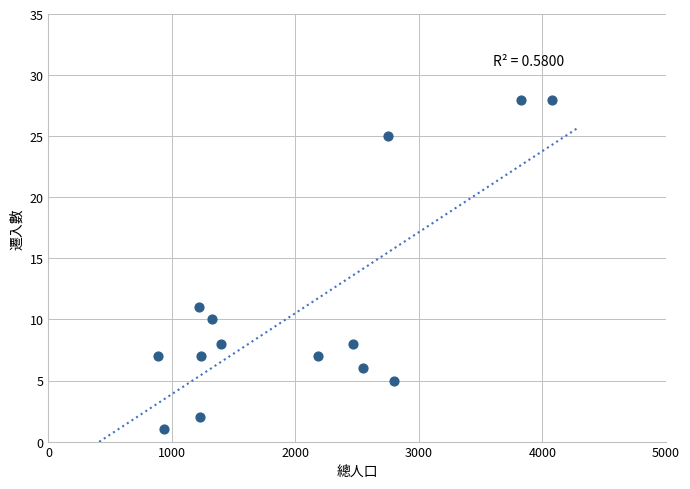

What is the range of Y values (max minus min)?

27